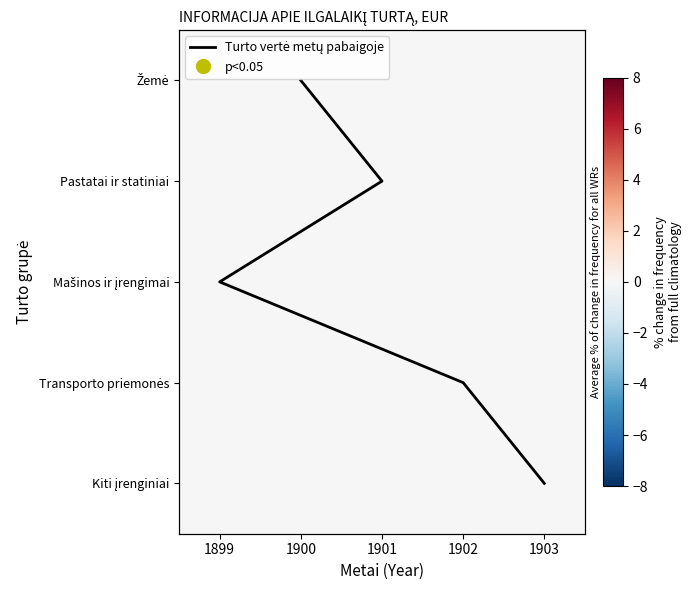

Which category has the highest value across all series?

1903